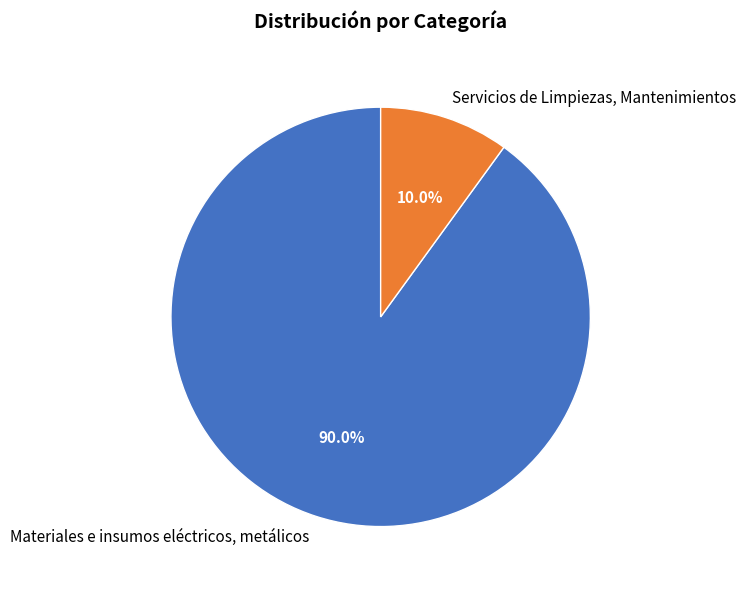

To the nearest percent, what is the average slice percentage?

50%